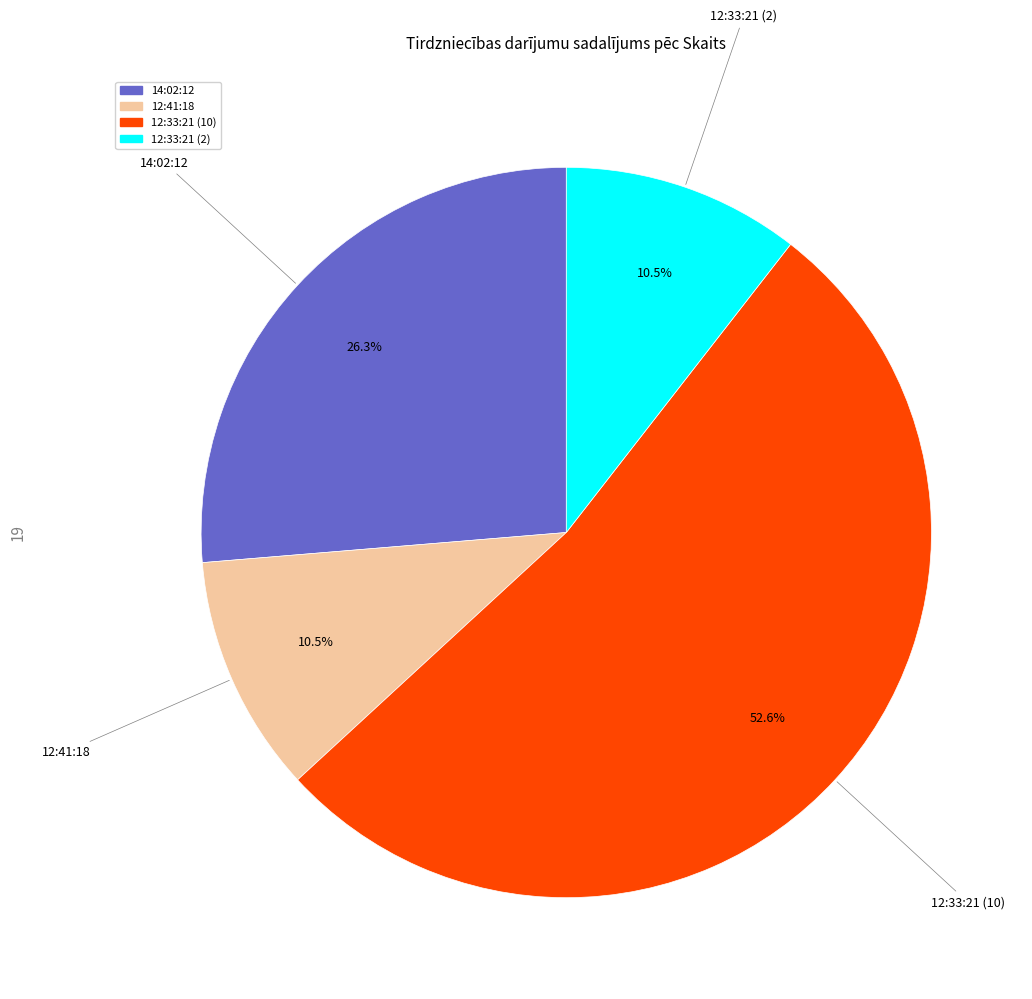

The 12:33:21 (10) slice represents 58% of the pie. True or false?

False